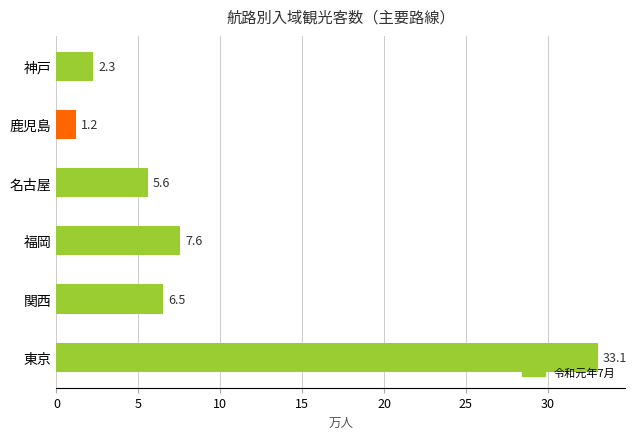

What is the greatest value displayed?

33.1